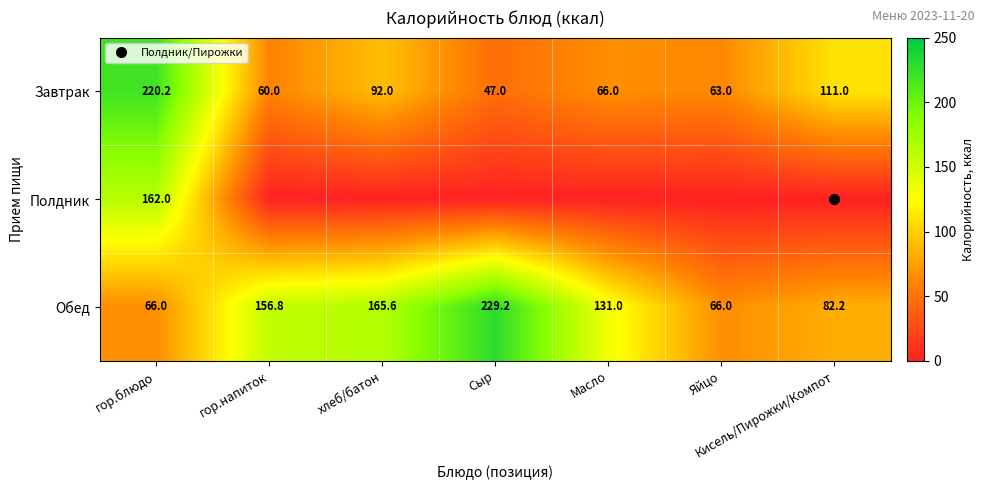

Is the value of Завтрак at гор.напиток greater than the value of Обед at Кисель/Пирожки/Компот?

No